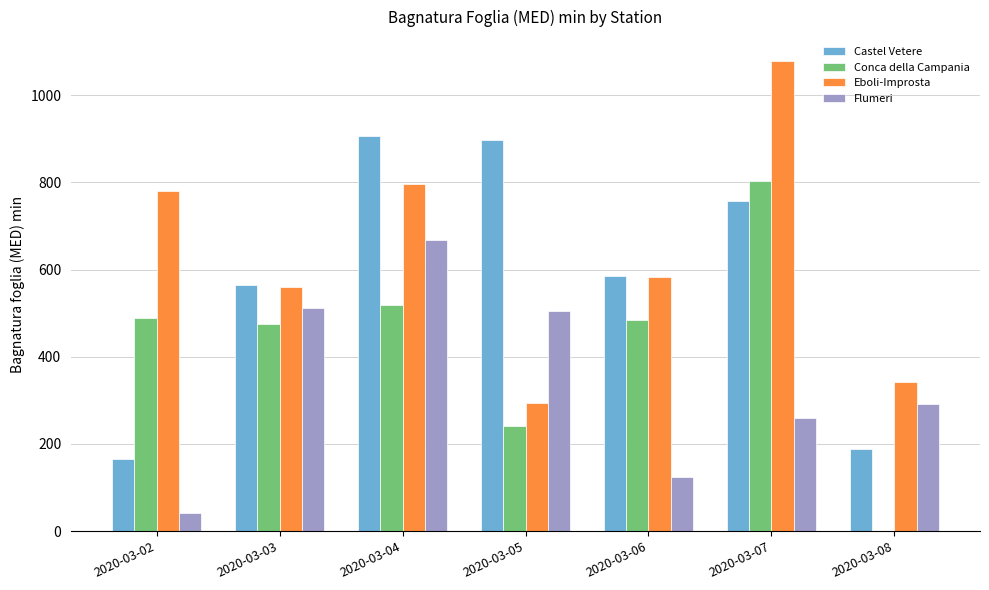

Which category has the highest value in the Flumeri series?

2020-03-04